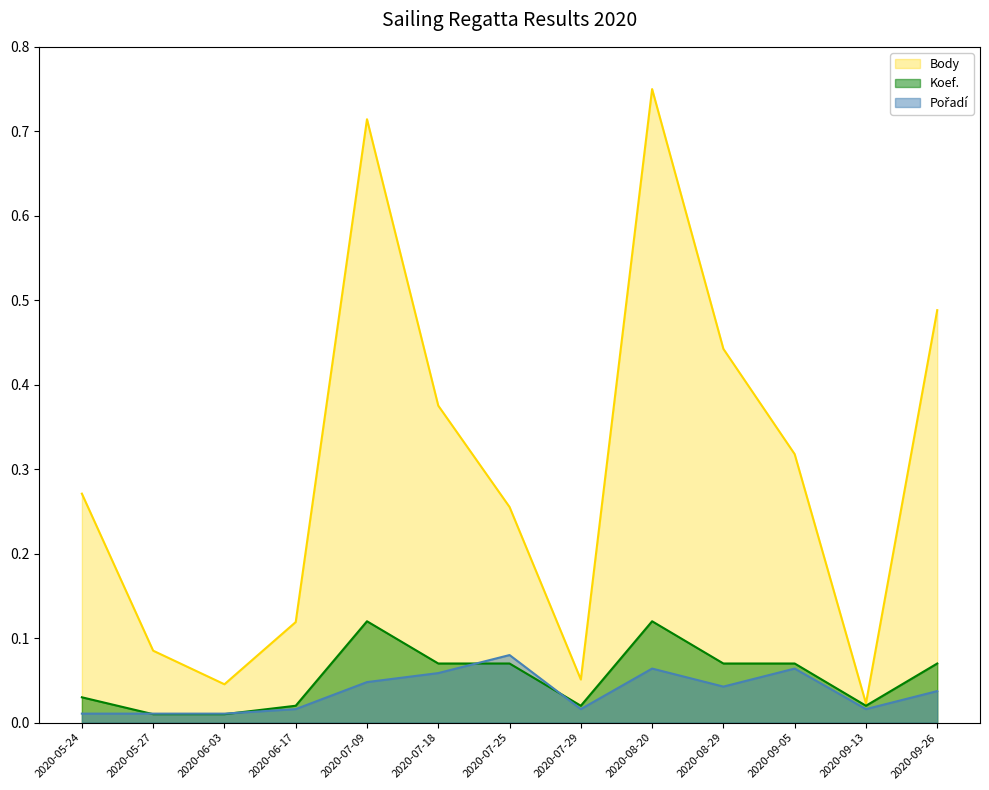

At how many categories does at least one series exceed 0?

13